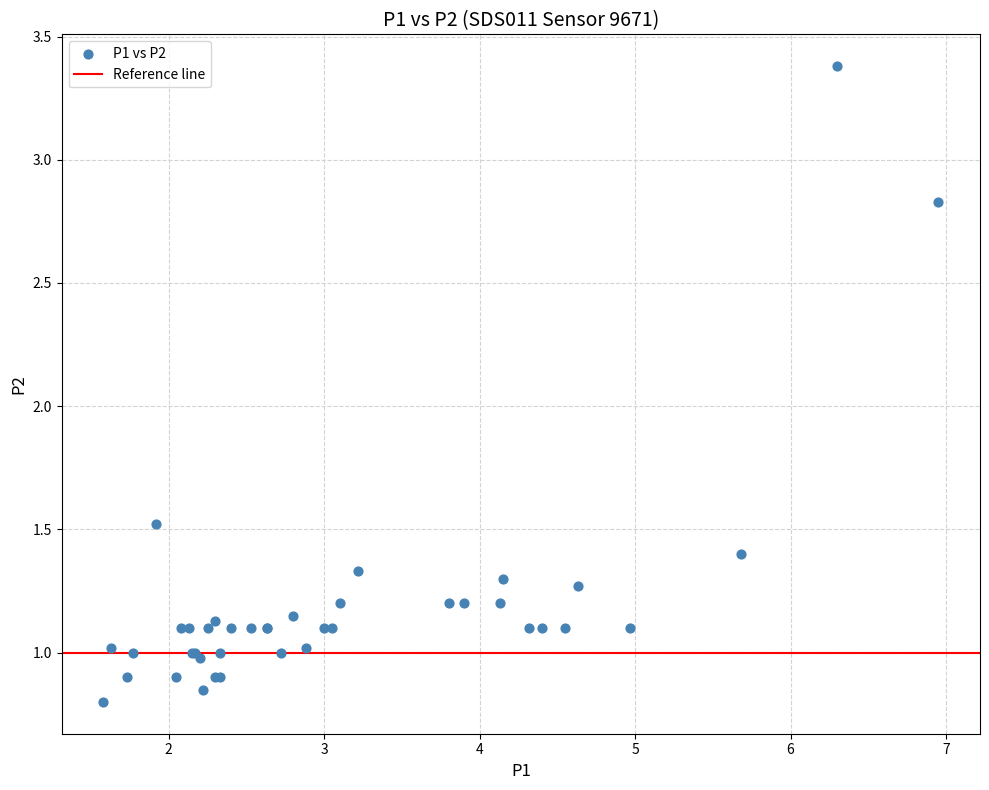

What Y value in the scatter plot is closest to 2?

1.5